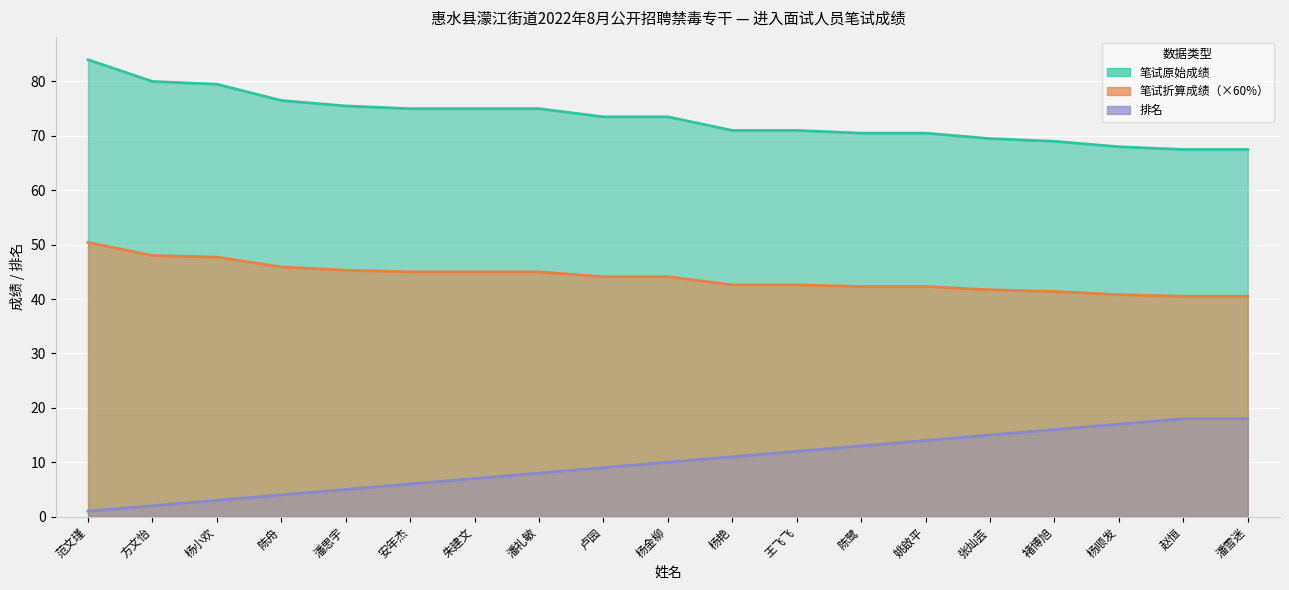

At which label is 笔试折算成绩（×60%） closest to 45?

安年杰